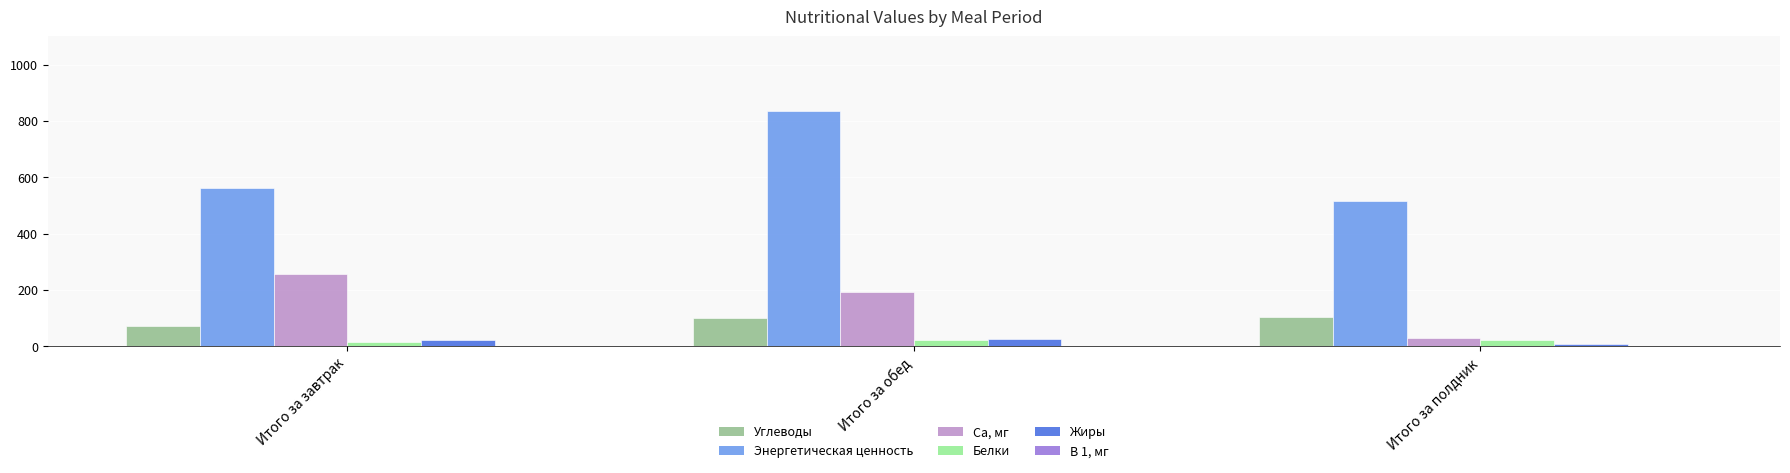

True or false: Са, мг has a value of 194.4 at Итого за обед.

True